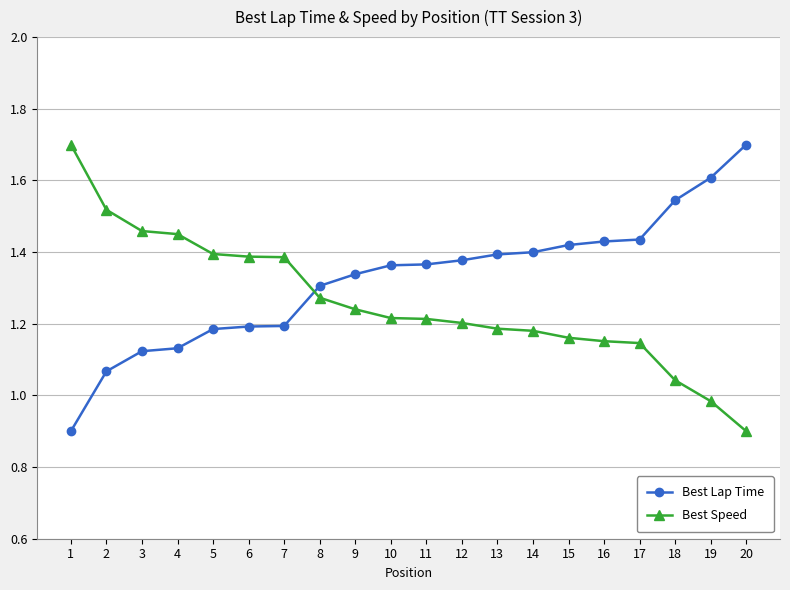

True or false: Best Lap Time and Best Speed cross at least once.

True